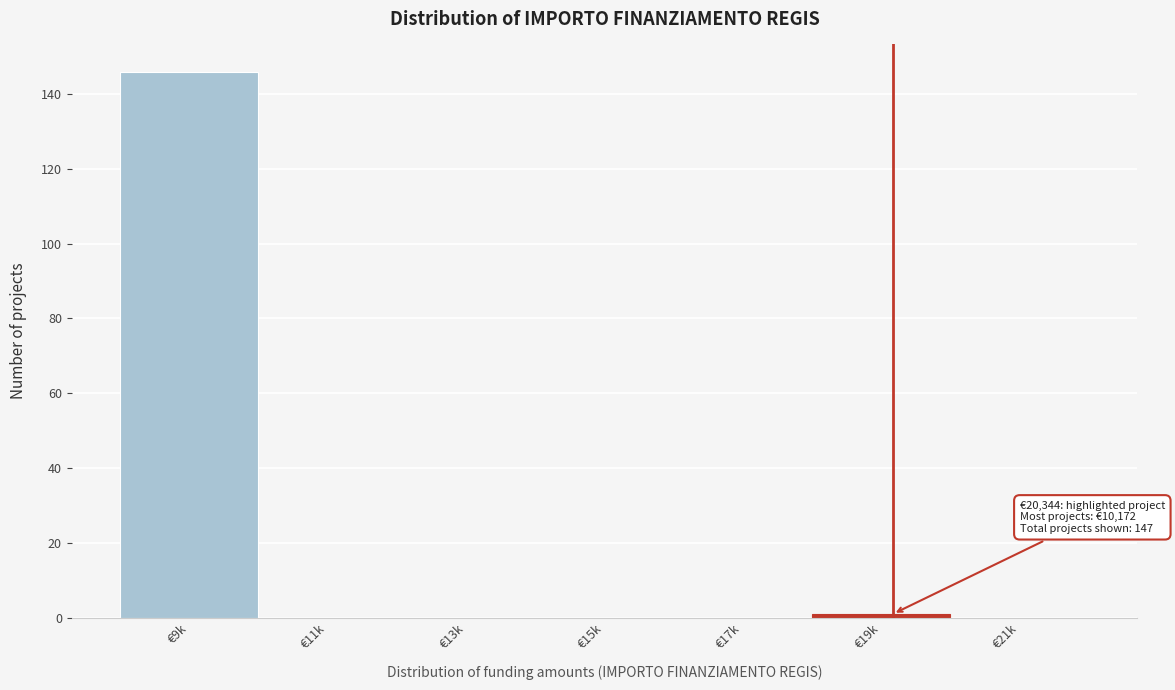

Reading left to right, list all the values displayed in this chart.

€9k=146	€11k=0	€13k=0	€15k=0	€17k=0	€19k=1	€21k=0